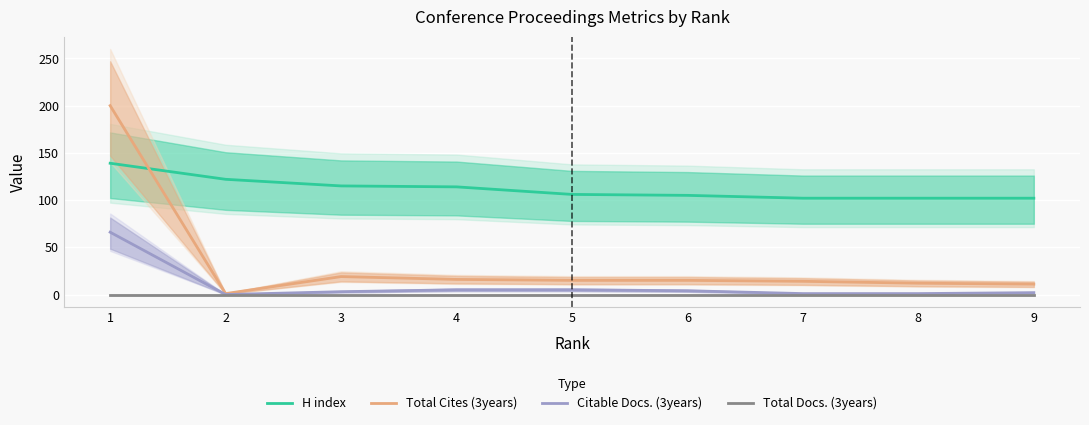

True or false: Total Cites (3years) has a value of 24 at 6.

False